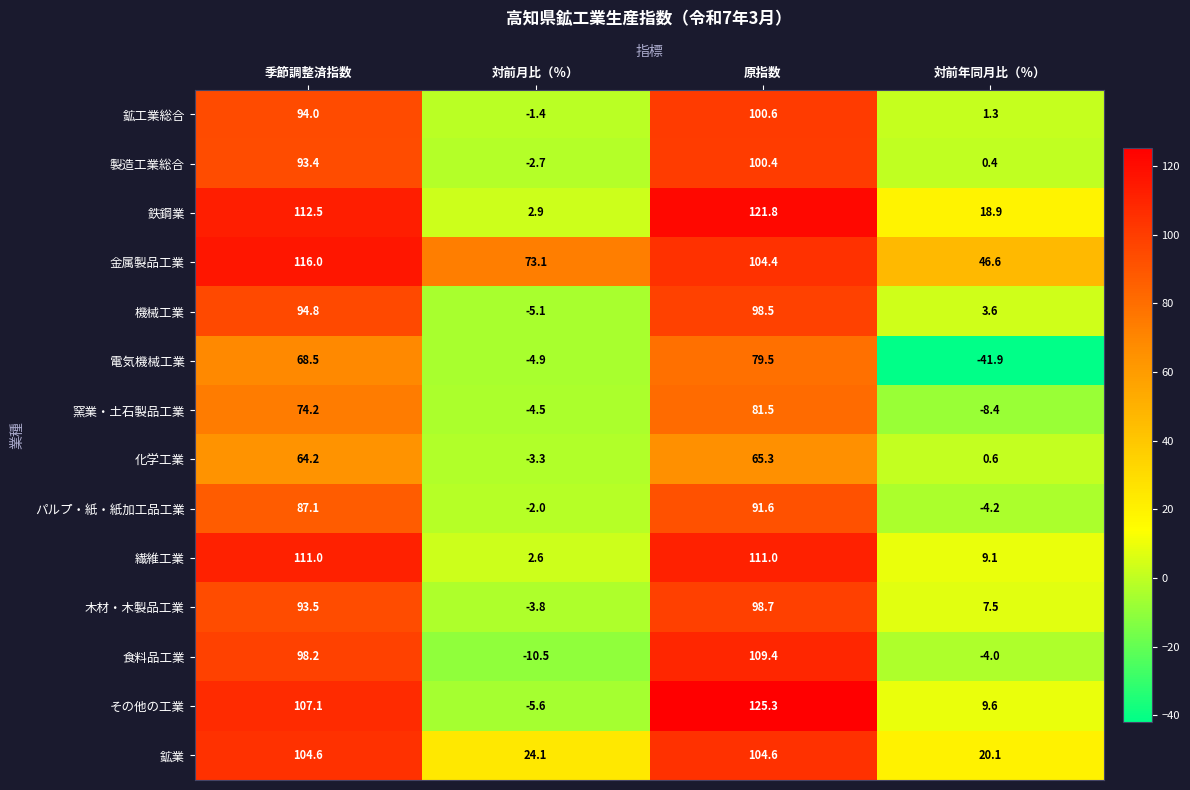

Rank the series by their maximum value, from lowest to highest.

化学工業, 電気機械工業, 窯業・土石製品工業, パルプ・紙・紙加工品工業, 機械工業, 木材・木製品工業, 製造工業総合, 鉱工業総合, 鉱業, 食料品工業, 繊維工業, 金属製品工業, 鉄鋼業, その他の工業